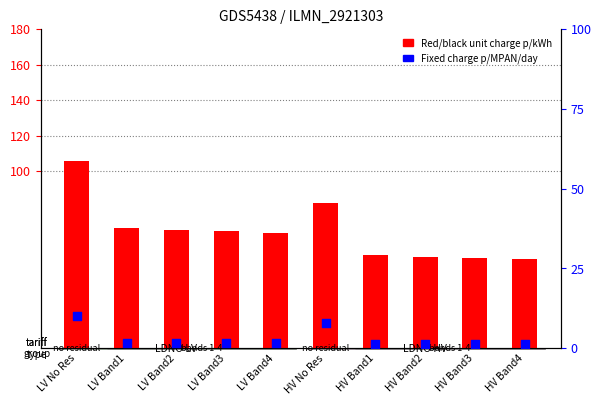

Is the value of Fixed charge p/MPAN/day at HV Band4 greater than the value of Red/black unit charge p/kWh at HV Band4?

No